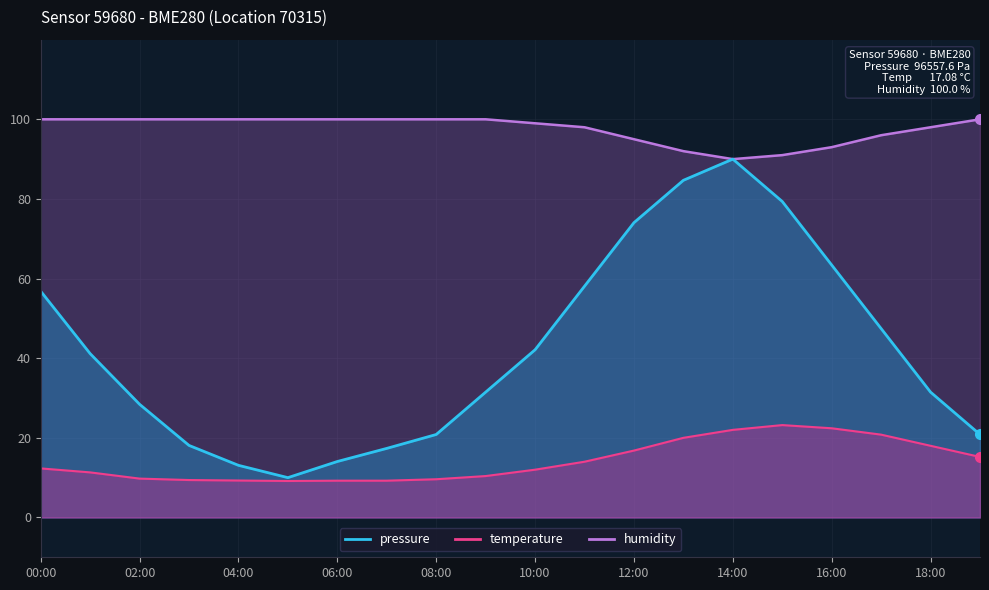

In temperature, how many points are higher than both neighbors (excluding endpoints)?

1